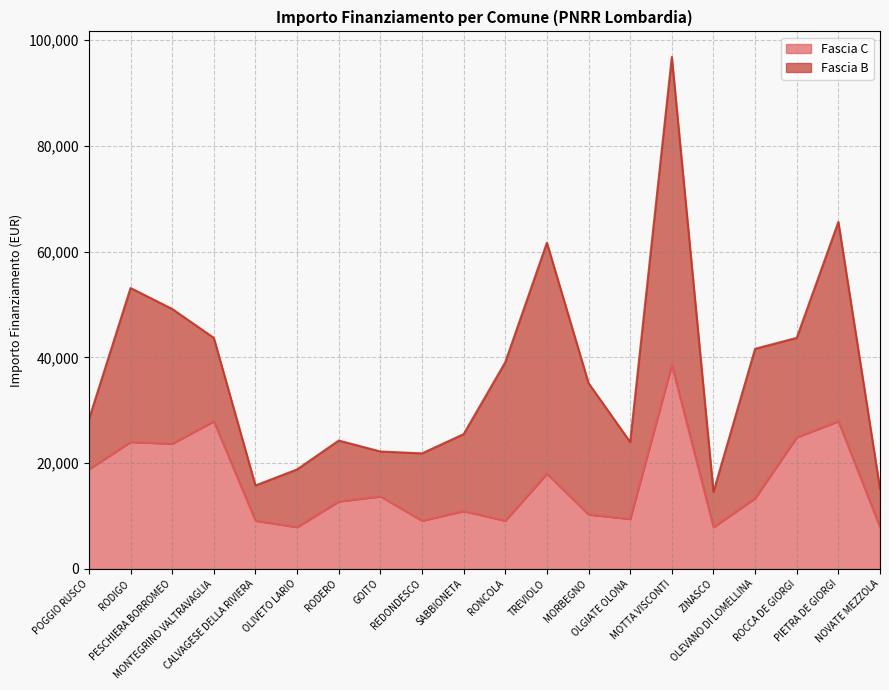

Which label corresponds to the largest value in the chart?

MOTTA VISCONTI